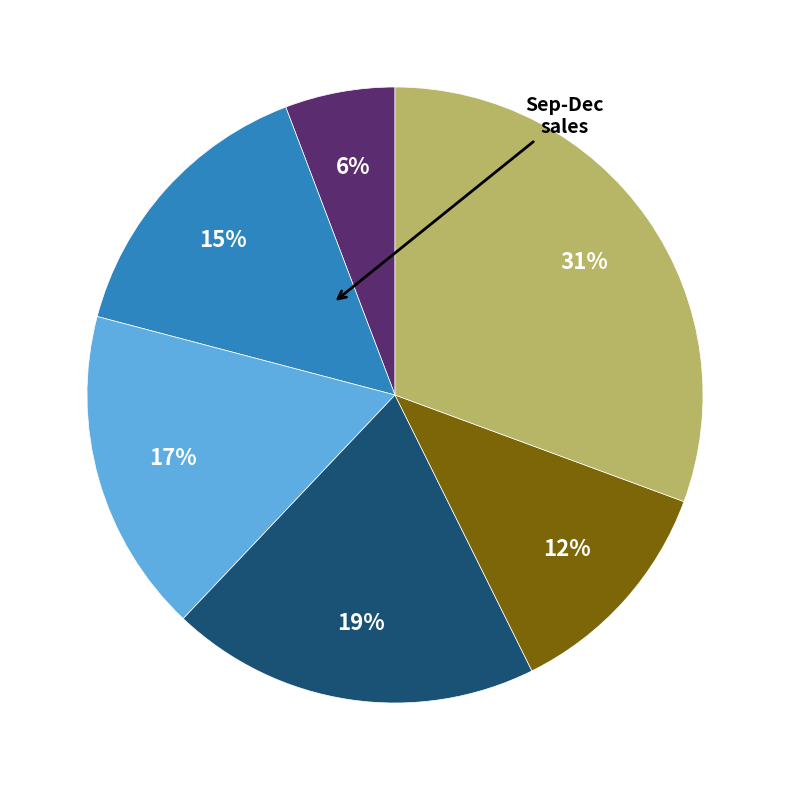

To the nearest percent, what is the difference between the largest and smallest slice percentages?

25%